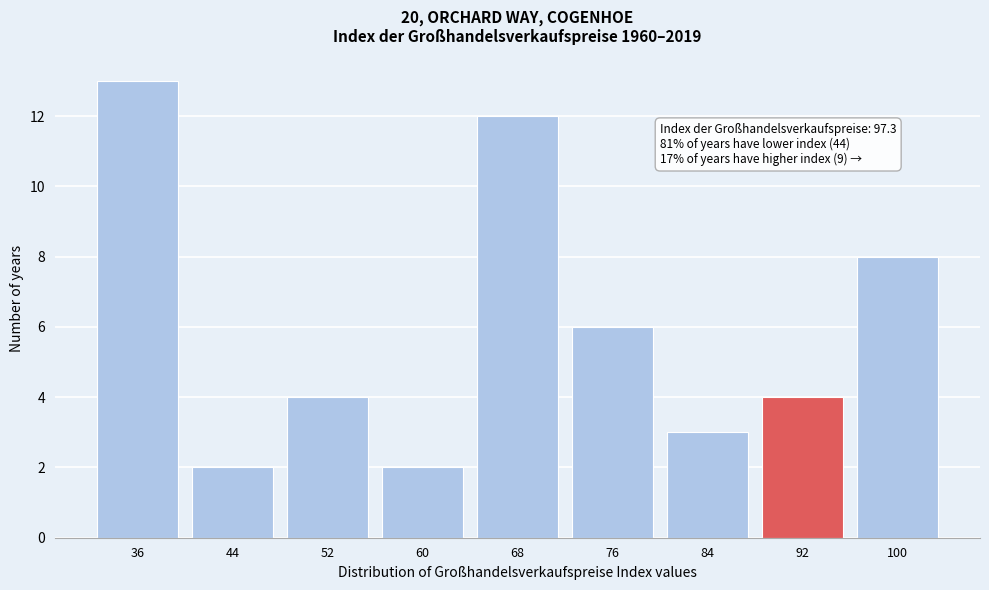

Reading right to left, what are all the values shown in this chart?

100=8	92=4	84=3	76=6	68=12	60=2	52=4	44=2	36=13